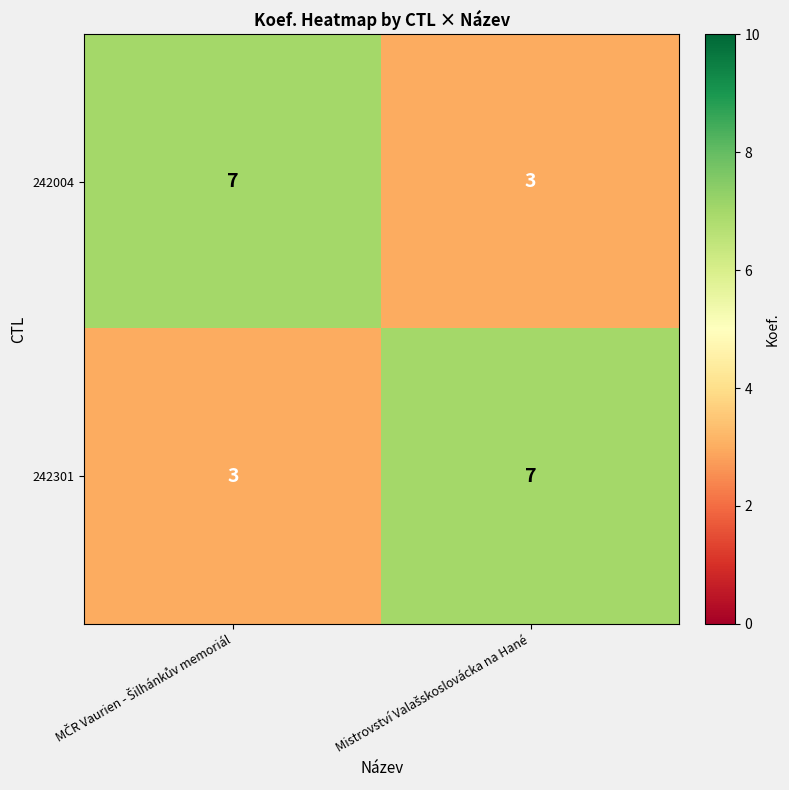

What is the maximum value shown in the chart?

7